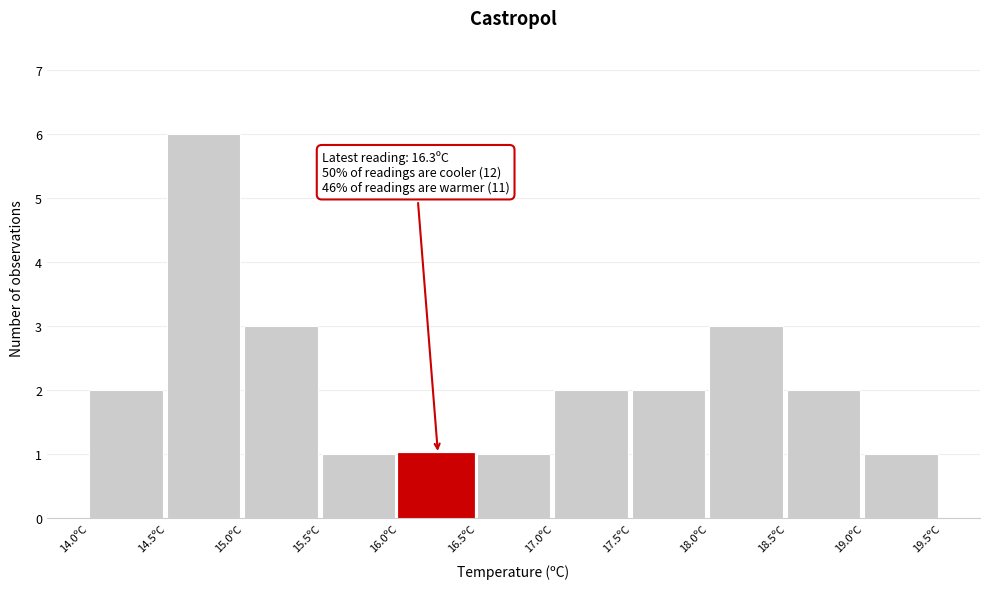

Over which range of the x-axis is the bar tallest?

14.5 to 15.0